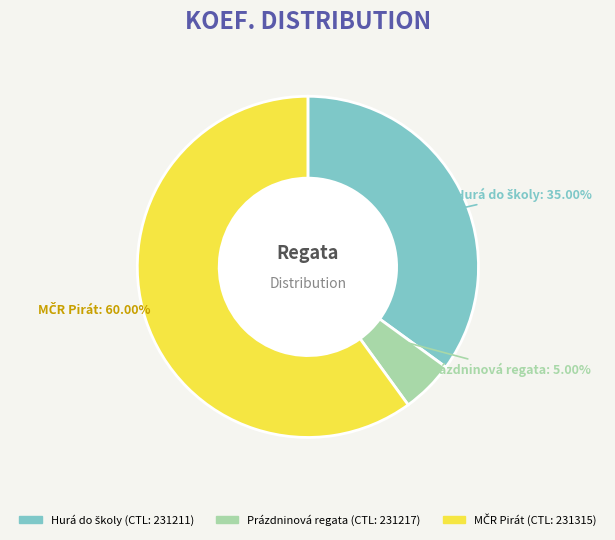

Does any single category account for the majority?

Yes